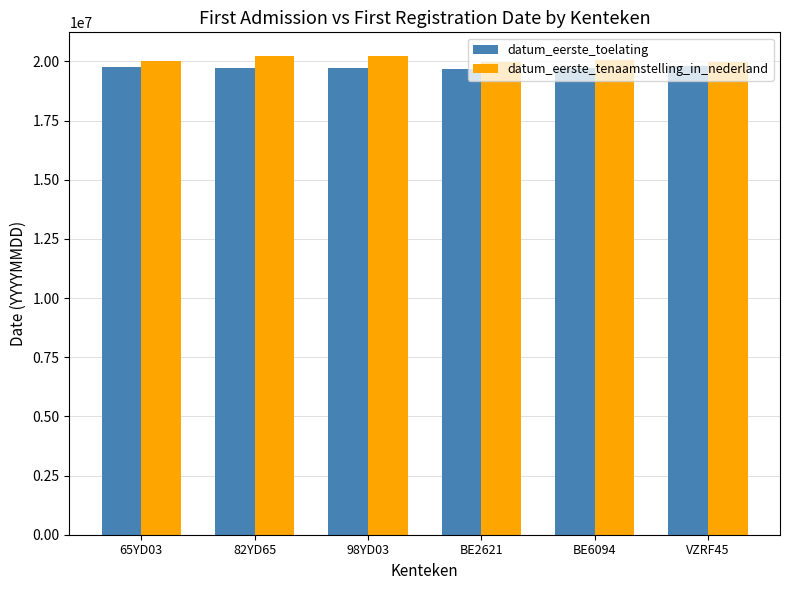

What is the average value of the datum_eerste_toelating series?

19738695